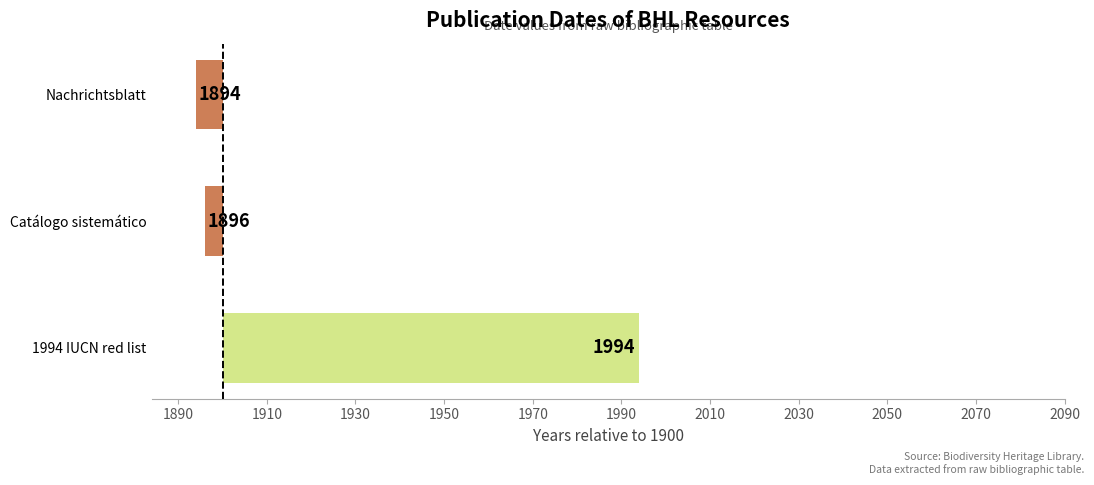

What is the difference between the second highest and minimum values?

2